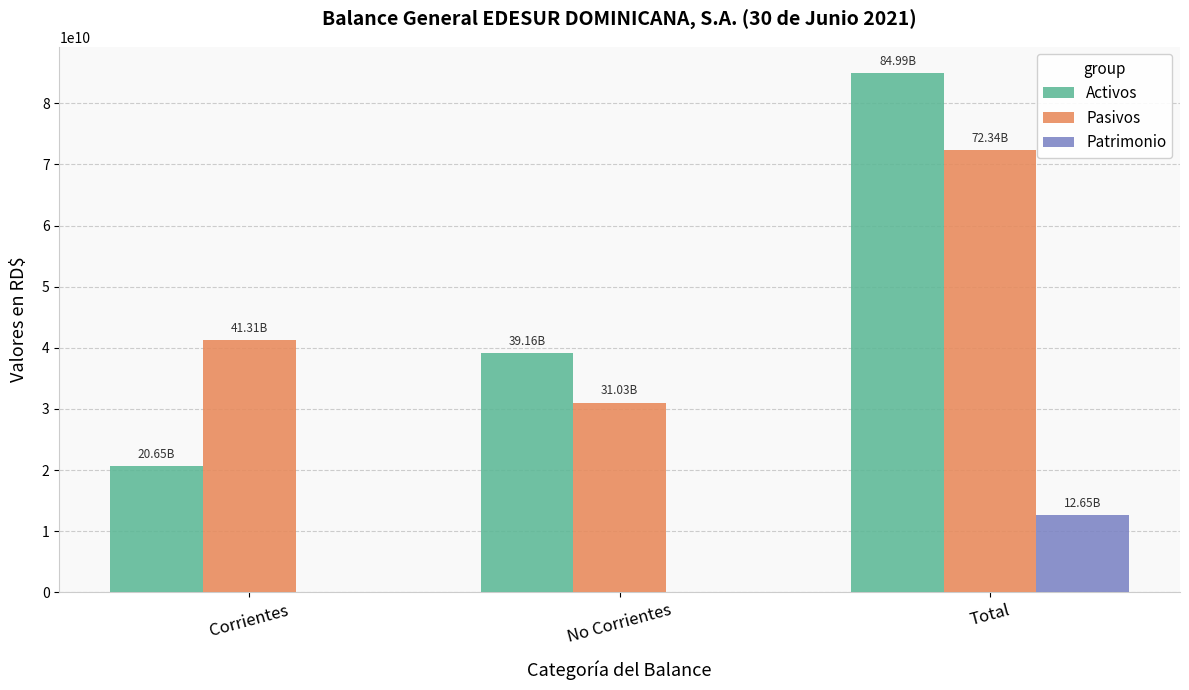

Which series changed the most between Corrientes and Total?

Activos